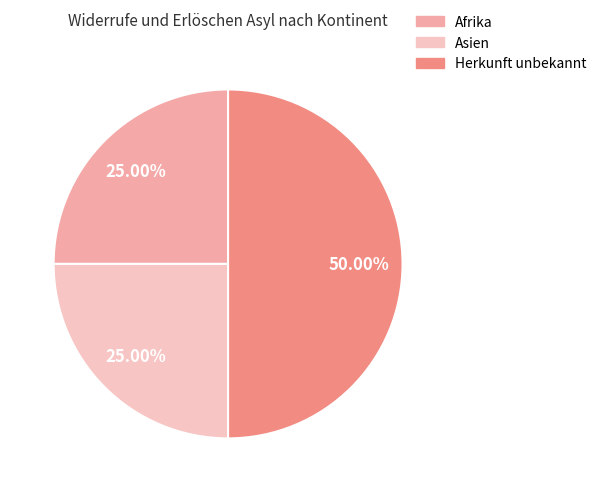

Between Herkunft unbekannt and Asien, which is larger?

Herkunft unbekannt